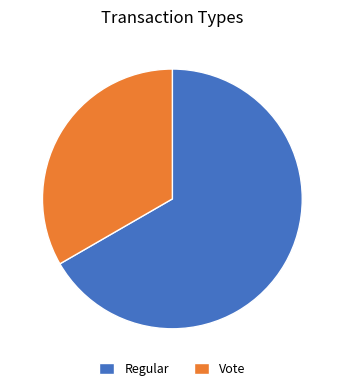

Does any single category account for the majority?

Yes